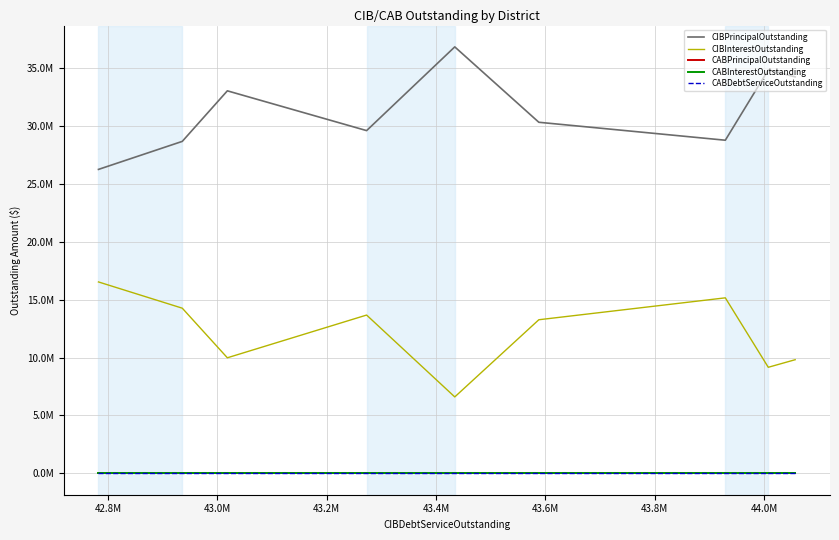

True or false: CABDebtServiceOutstanding and CABInterestOutstanding intersect in this chart.

False